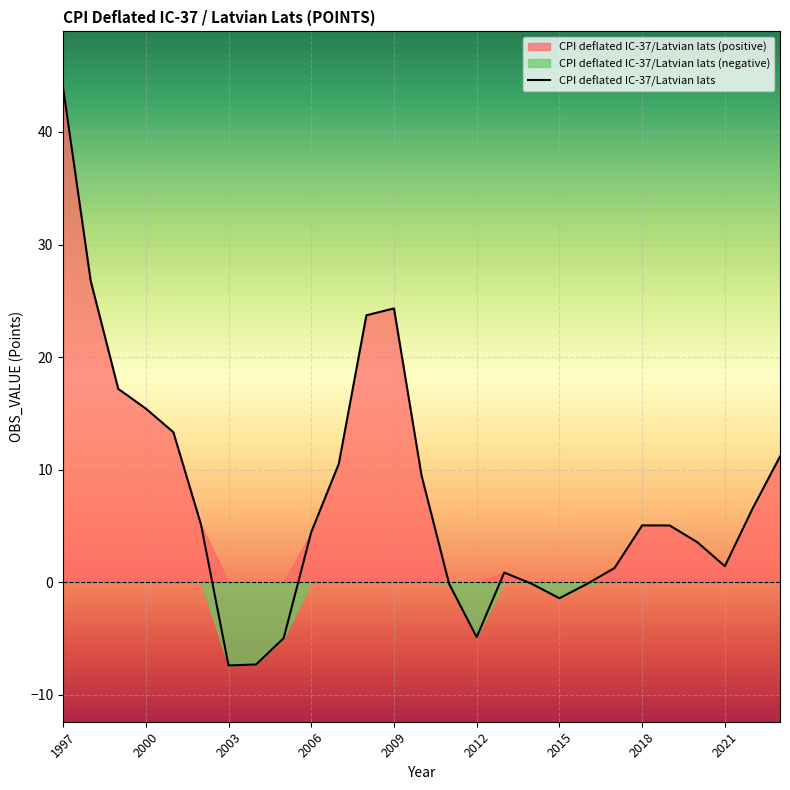

True or false: there are more than 0 points higher than both neighbors.

True